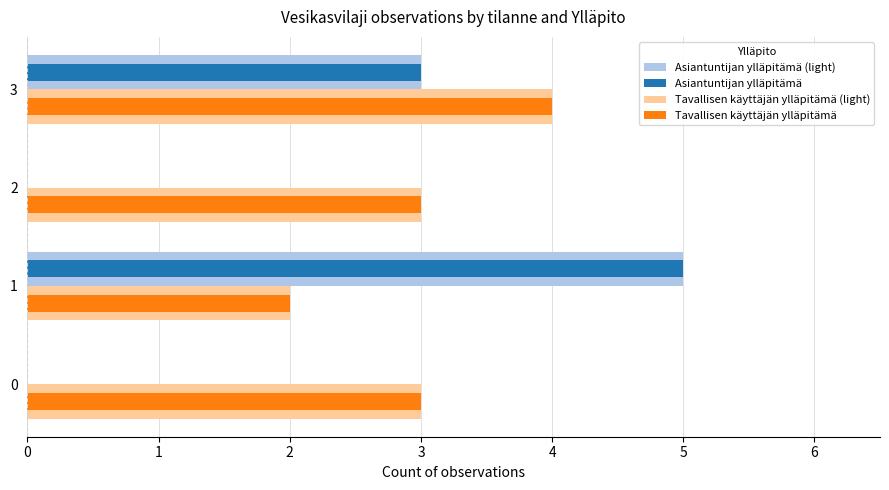

What is the sum of all Asiantuntijan ylläpitämä values?

8